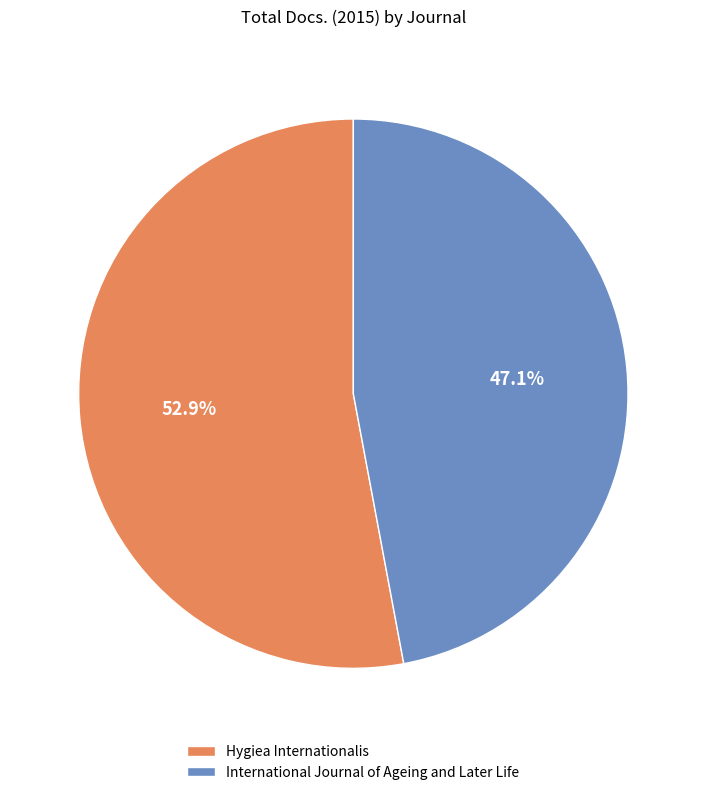

To the nearest percent, what is the combined percentage of International Journal of Ageing and Later Life and Hygiea Internationalis?

100%